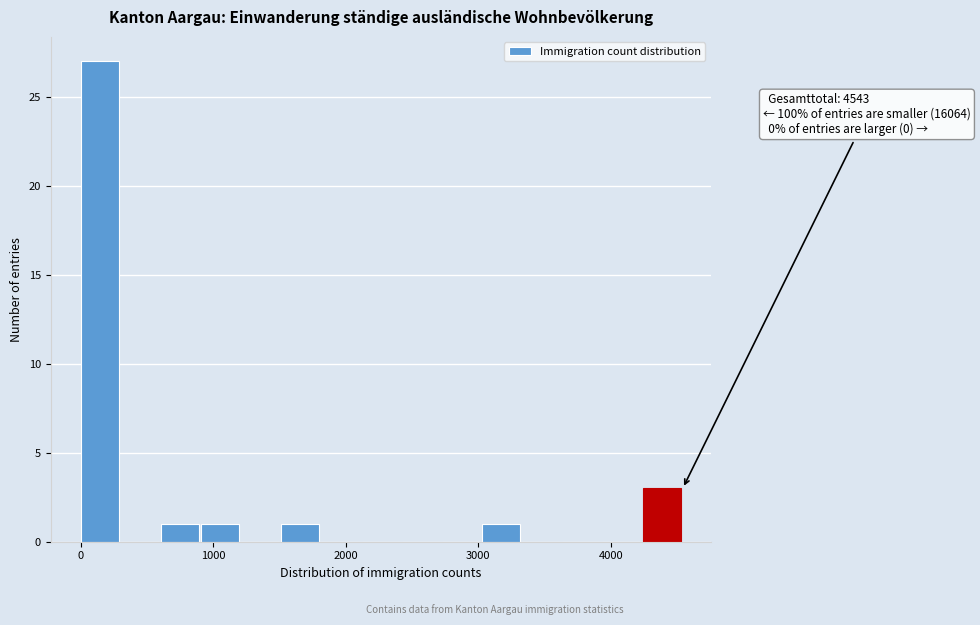

Around what value on the x-axis is the tallest bar? Give the approximate position of its centre, as read against the axis.

100